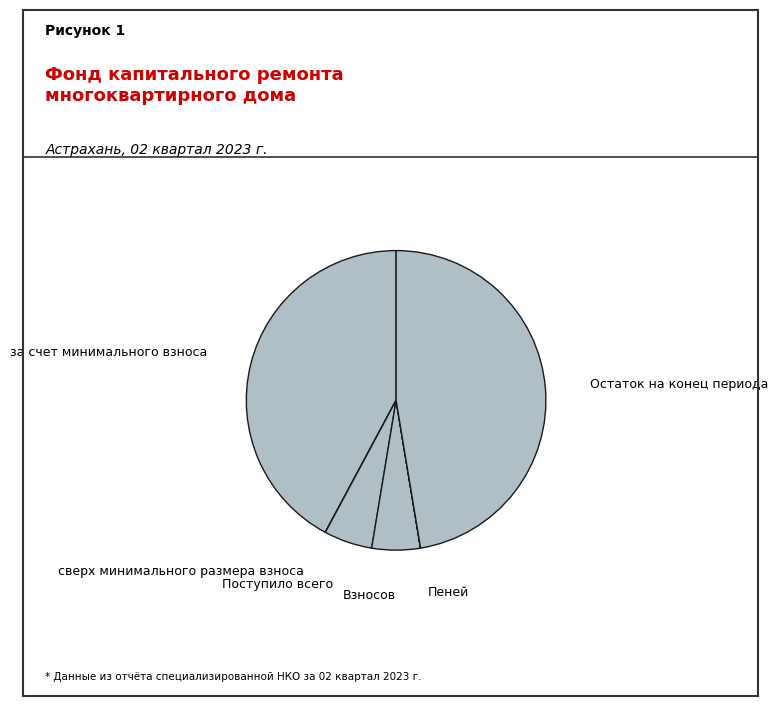

What is the largest slice in the pie chart?

Остаток на конец периода